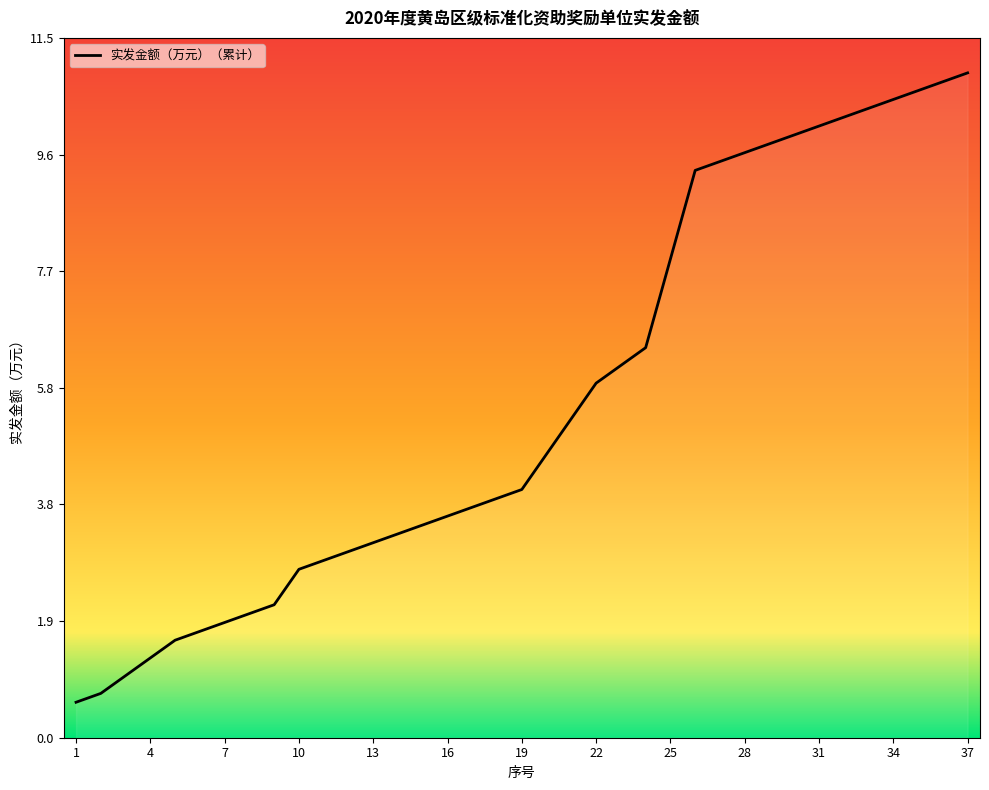

What is the highest value of the 实发金额（万元）（累计） series?

10.9